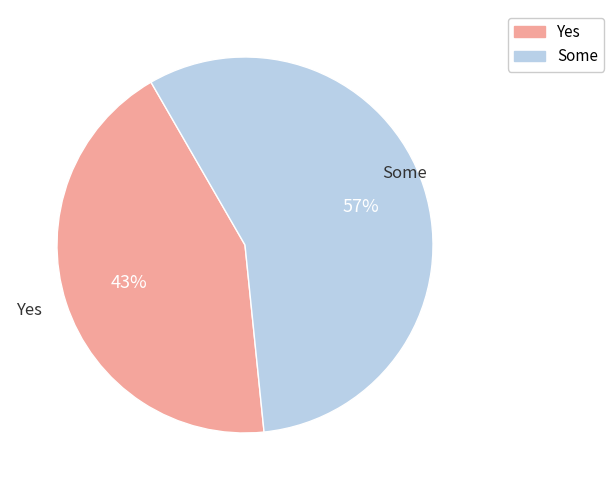

To the nearest percent, what is the average slice percentage?

50%